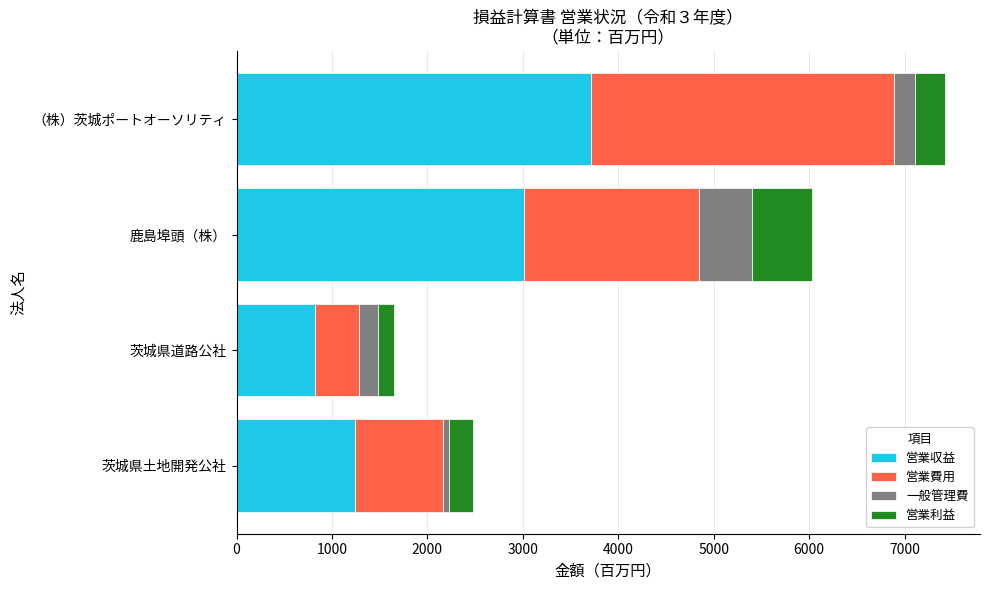

What value does the 営業収益 series have at 鹿島埠頭（株）?

3012